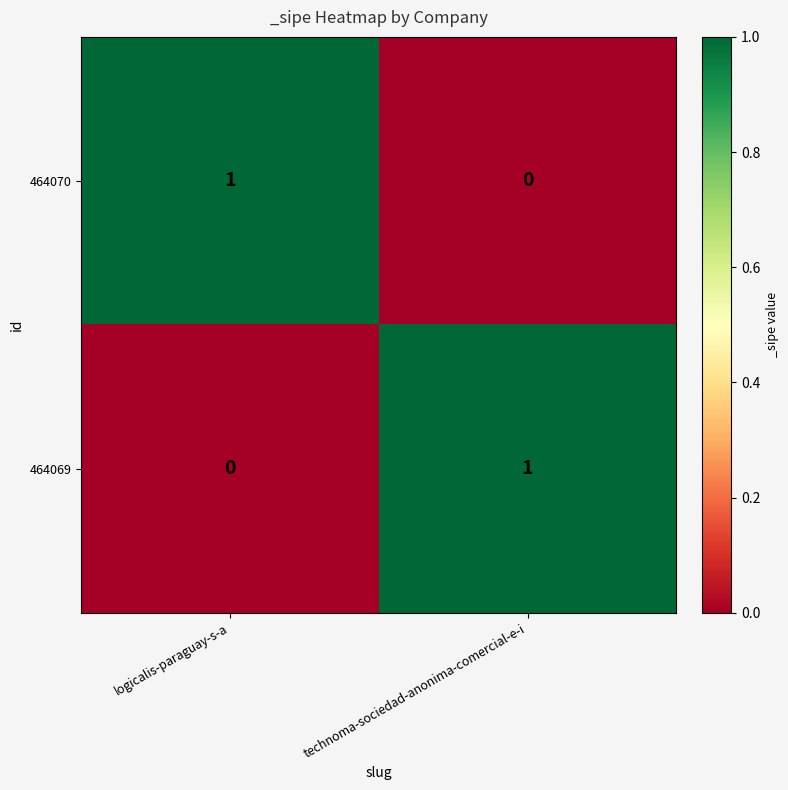

Rank the series at logicalis-paraguay-s-a from highest to lowest value.

464070, 464069